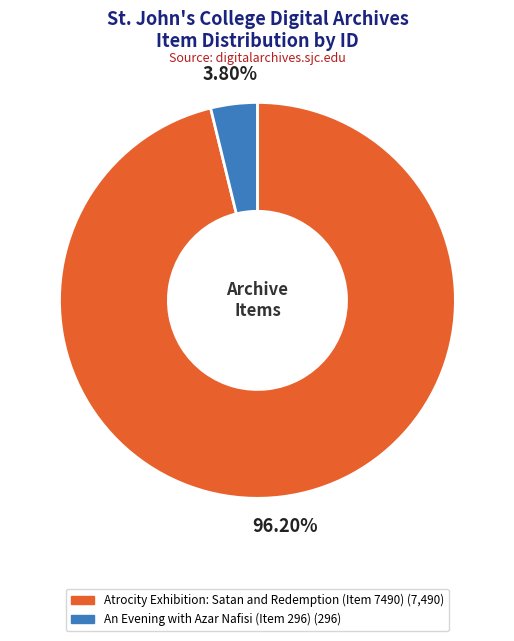

Rank the categories by value from highest to lowest.

Atrocity Exhibition: Satan and Redemption (Item 7490), An Evening with Azar Nafisi (Item 296)